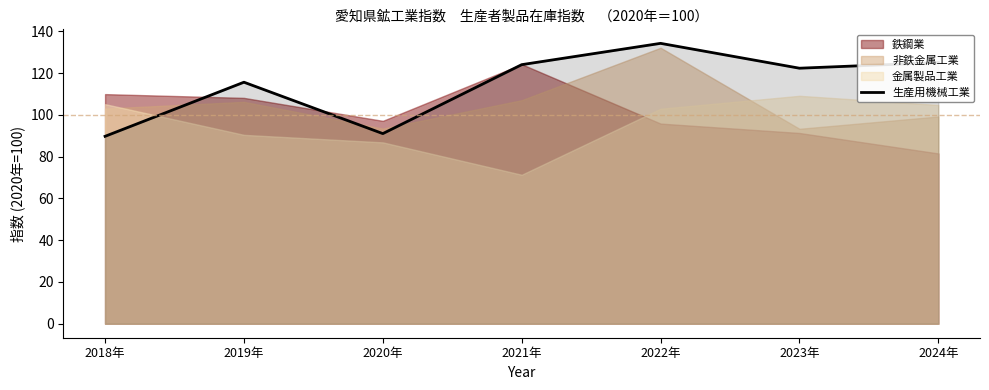

Which label corresponds to the largest value in the chart?

2022年